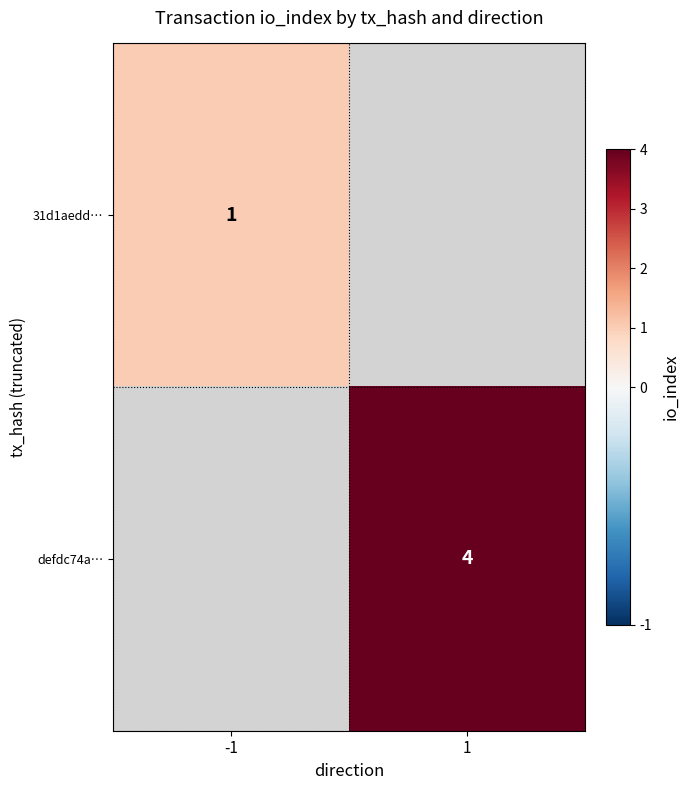

Is it true that 31d1aedd… equals 0.5 at -1?

False